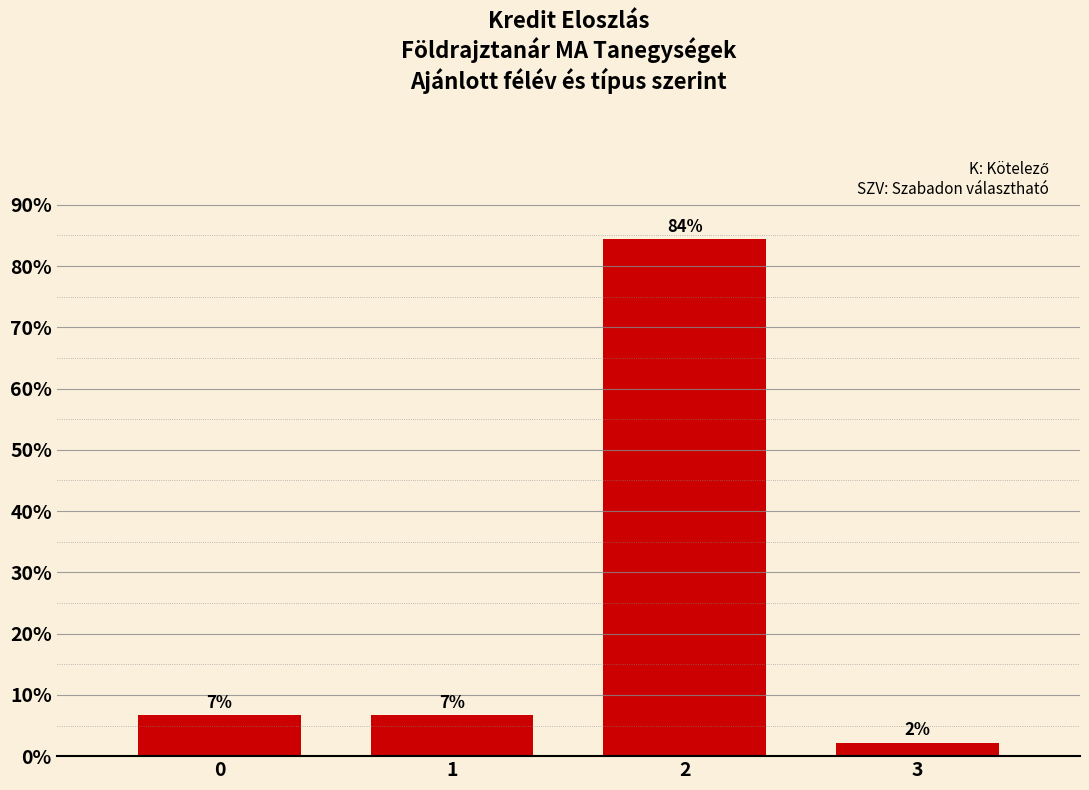

Are the bars horizontal?

No